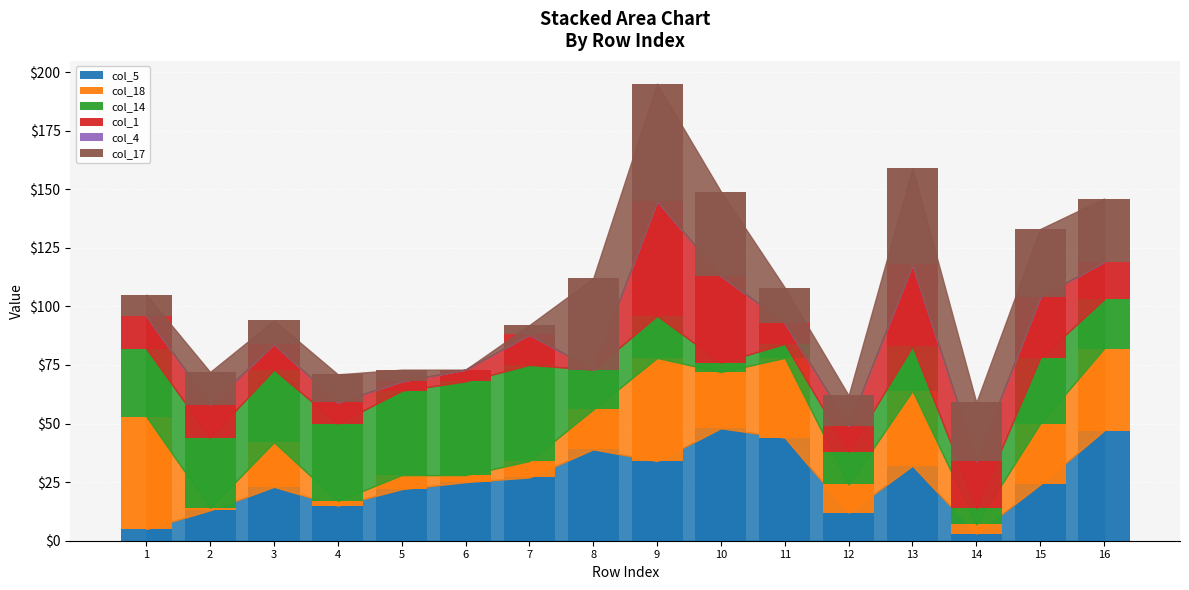

The col_5 series shows 24 at 15. True or false?

True